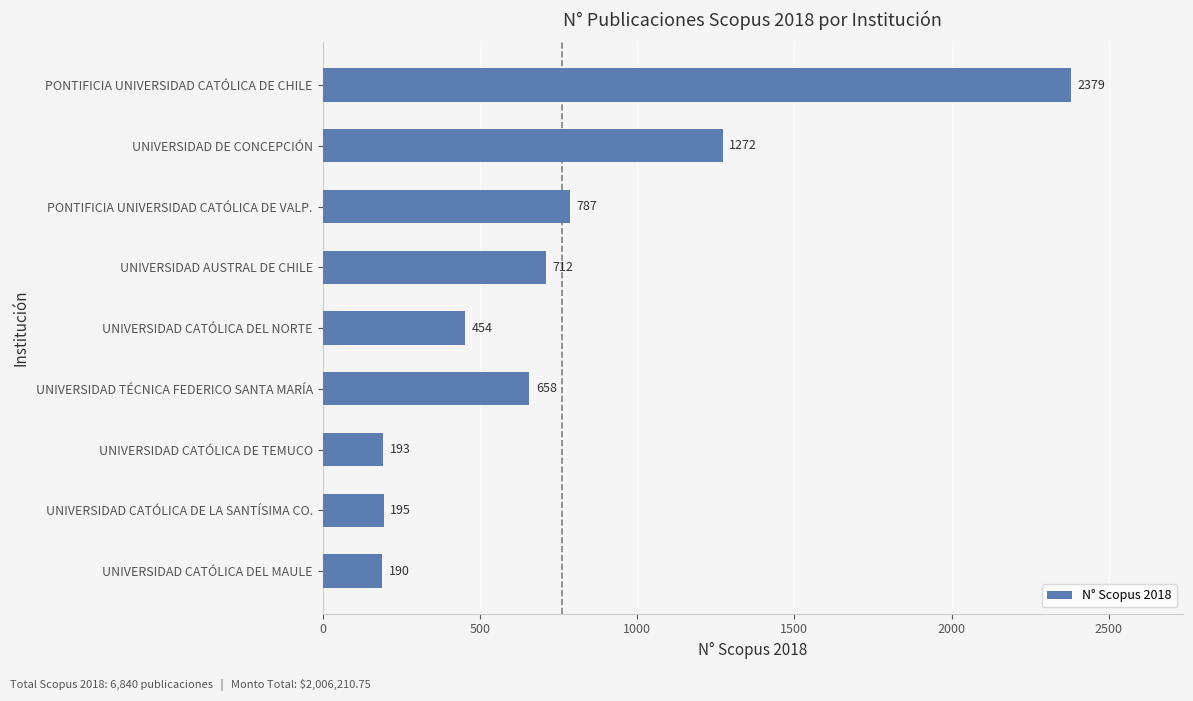

At which label is the value closest to 1284?

UNIVERSIDAD DE CONCEPCIÓN